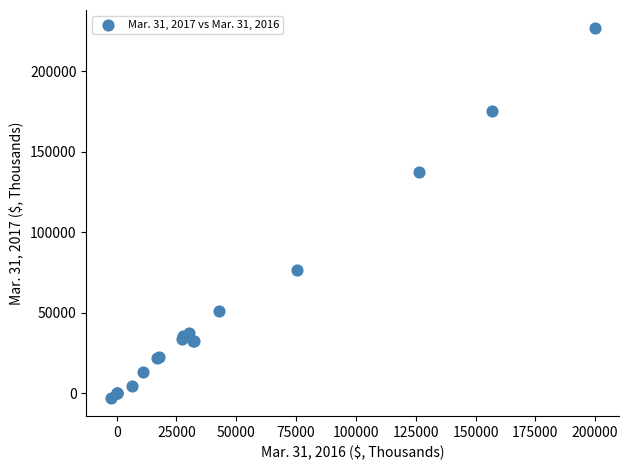

What Y value in the scatter plot is closest to 111933?

137545.0